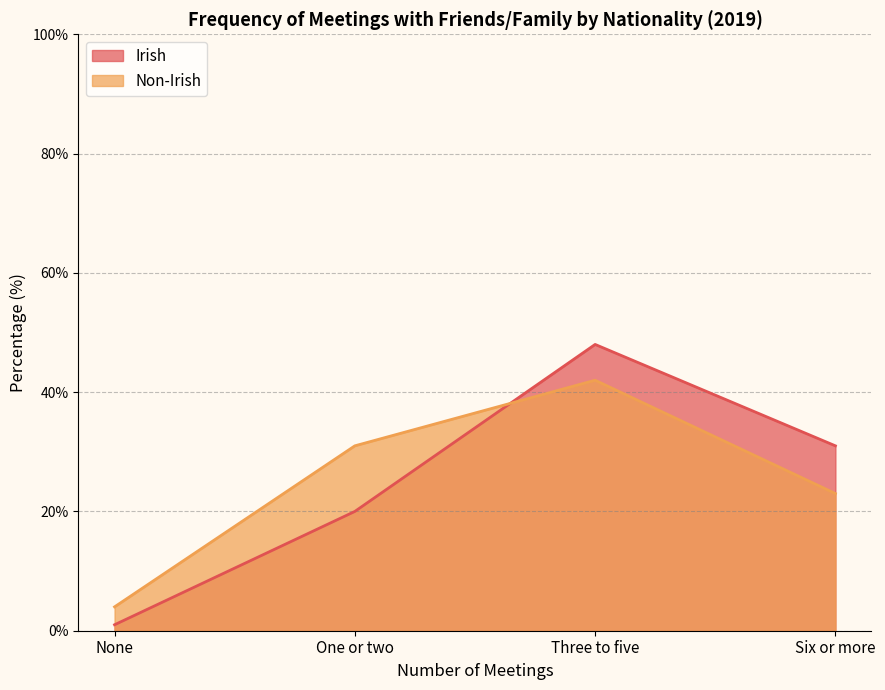

What is the maximum value shown in the chart?

48